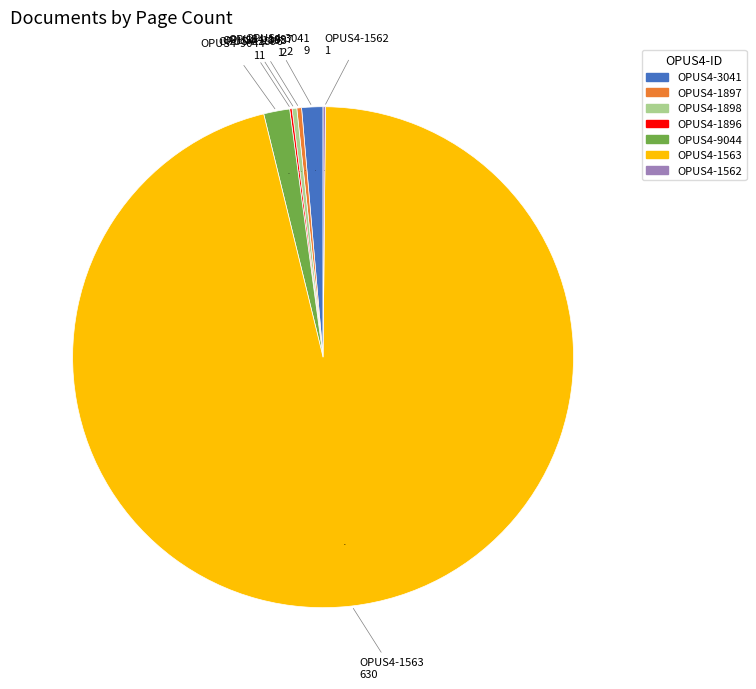

What is the largest slice in the pie chart?

OPUS4-1563